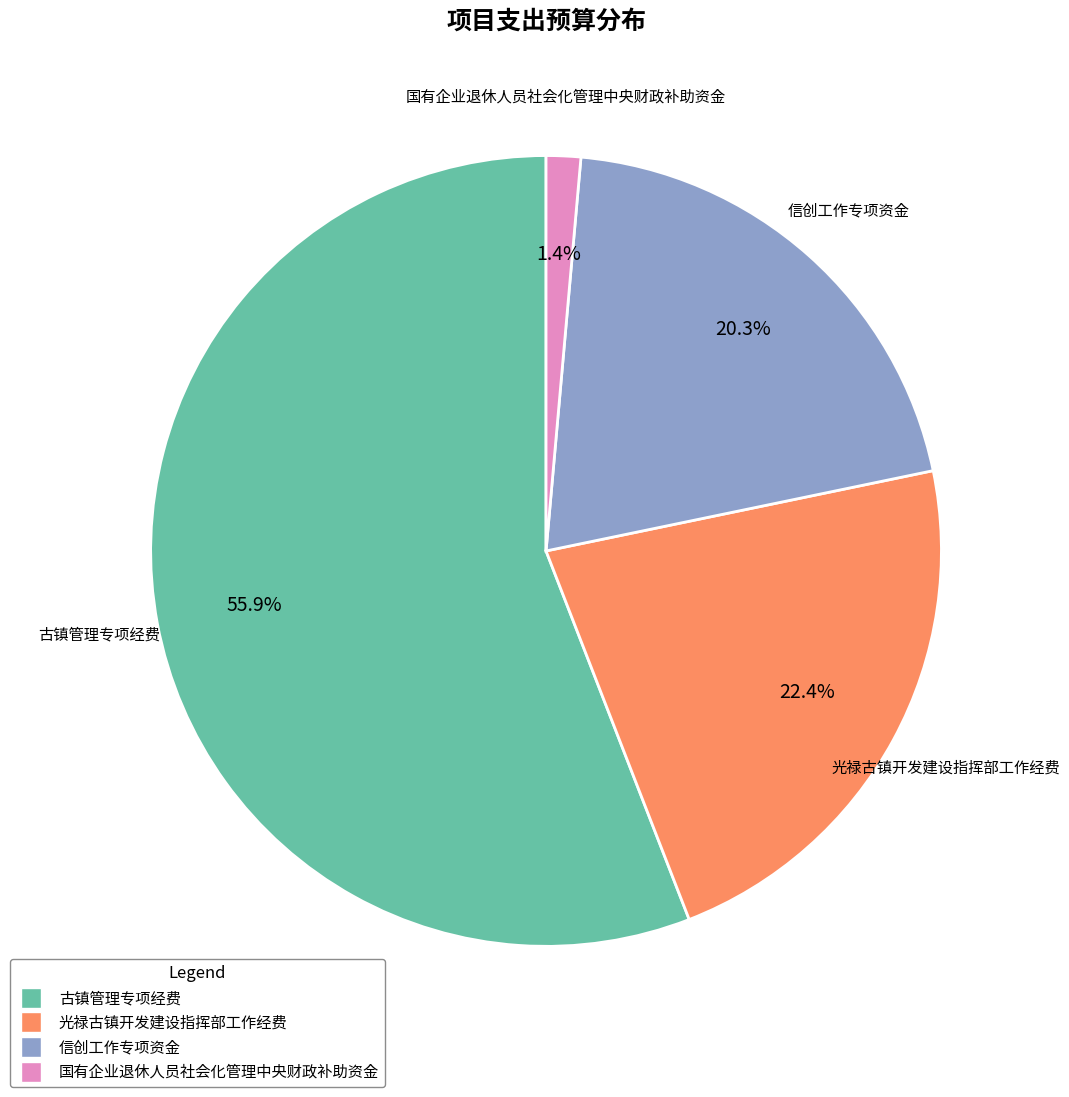

Is it true that 光禄古镇开发建设指挥部工作经费 is 22% of the pie?

True